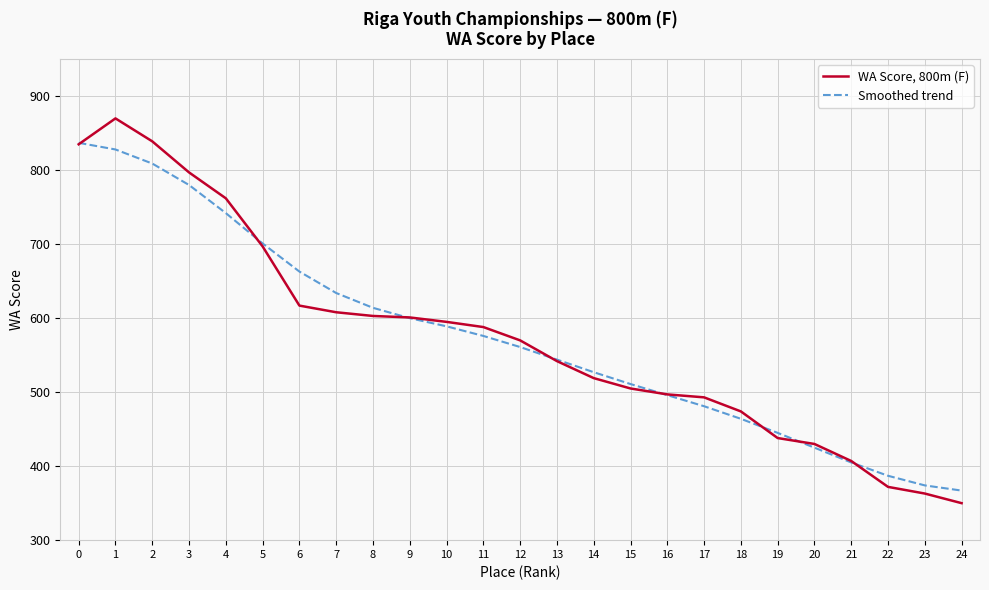

Rank the series by their maximum value, from highest to lowest.

WA Score, 800m (F), Smoothed trend